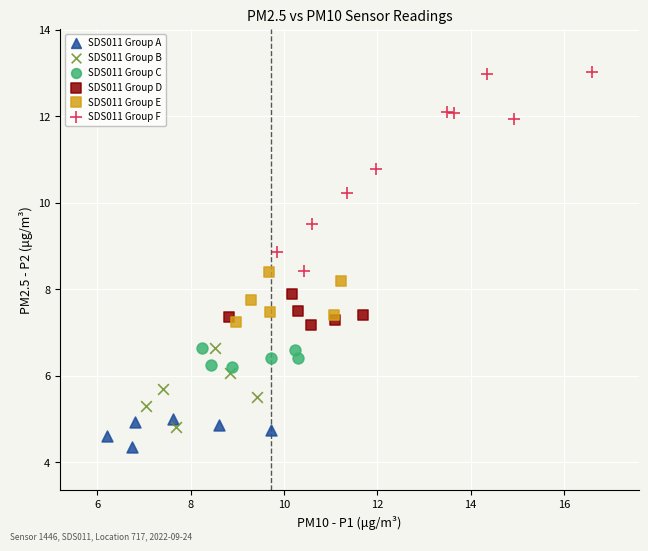

Which series has the widest spread of Y values?

SDS011 Group F